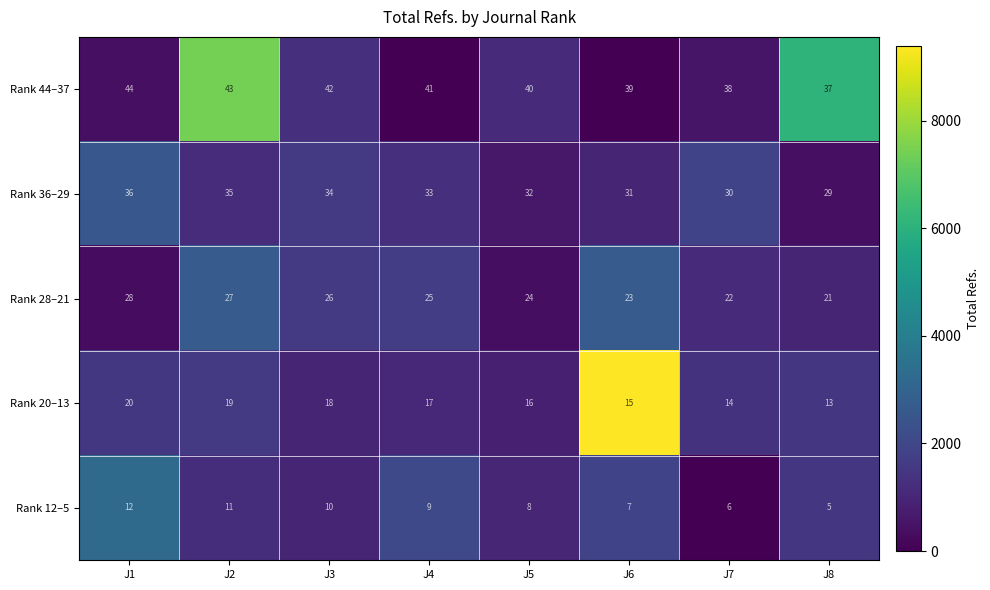

List the labels in order of Rank 20–13 value, largest first.

J1, J2, J3, J4, J5, J6, J7, J8